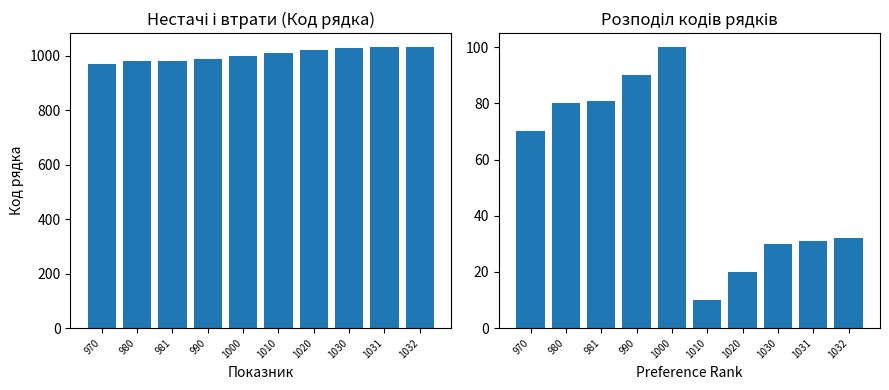

Rank the series by their maximum value, from lowest to highest.

Код (mod pattern), Код рядка